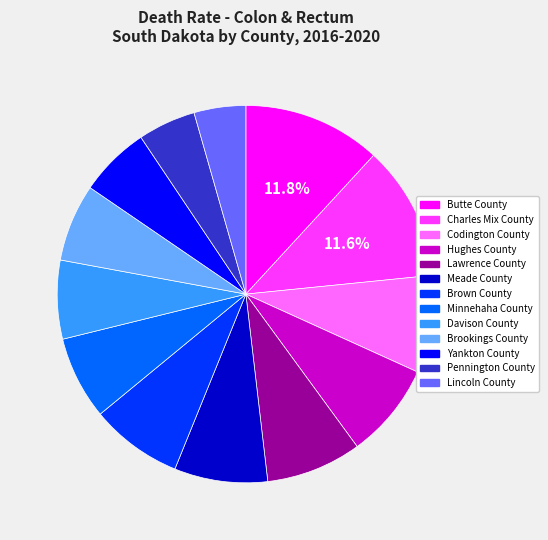

Does Lawrence County account for over 50% of the chart?

No